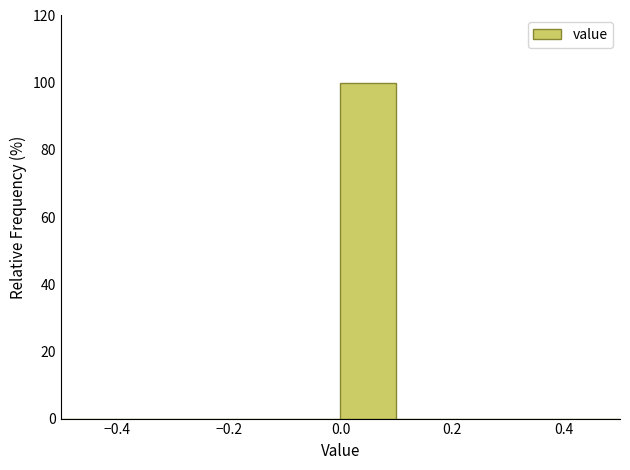

Over which range of the x-axis is the bar tallest?

0.0 to 0.1